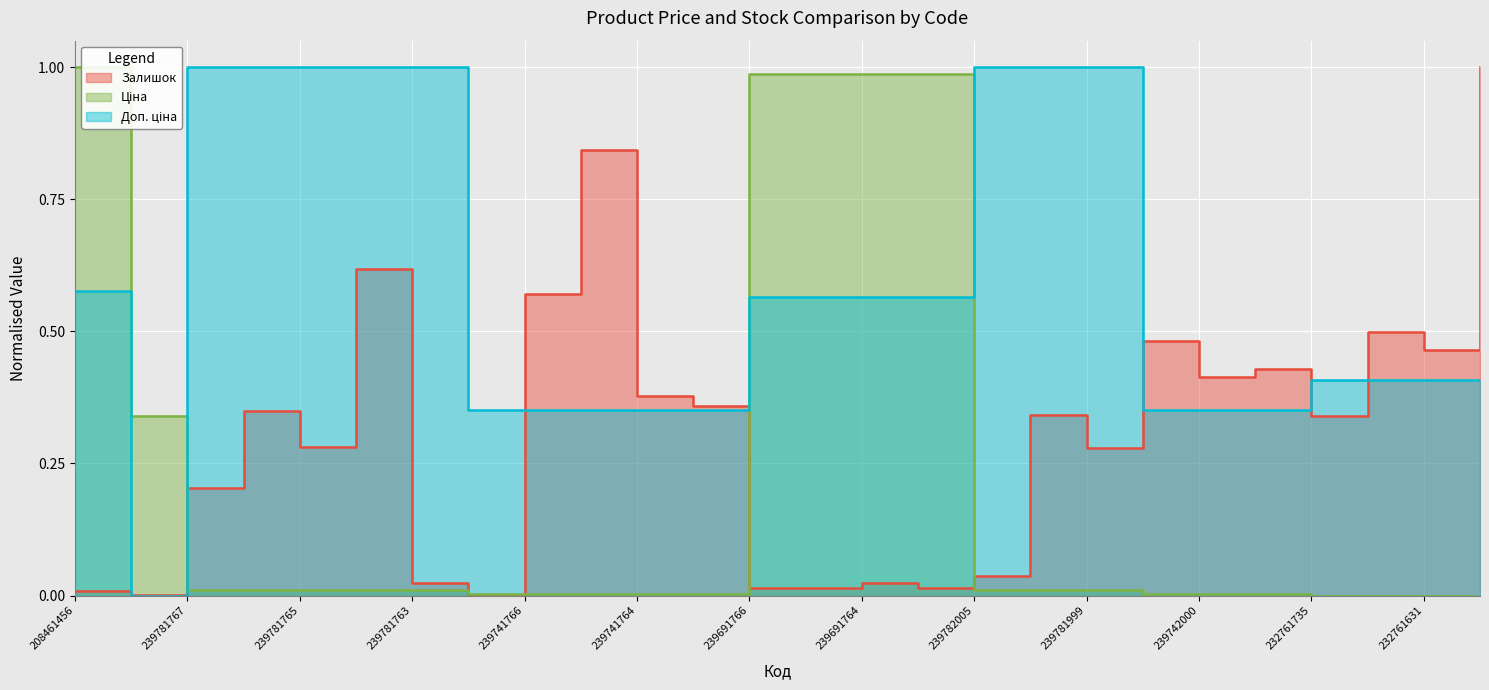

How many values in Залишок are above zero?

25